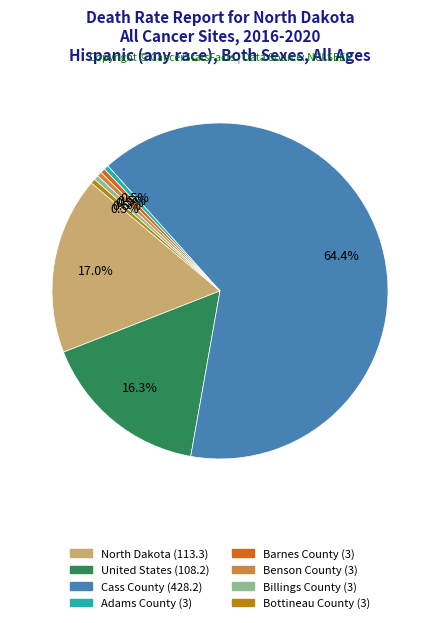

Between Billings County and United States, which is larger?

United States